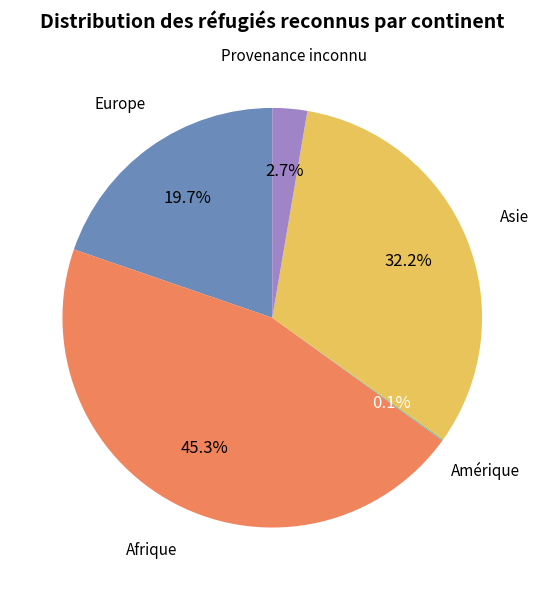

To the nearest percent, what is the average slice percentage?

20%